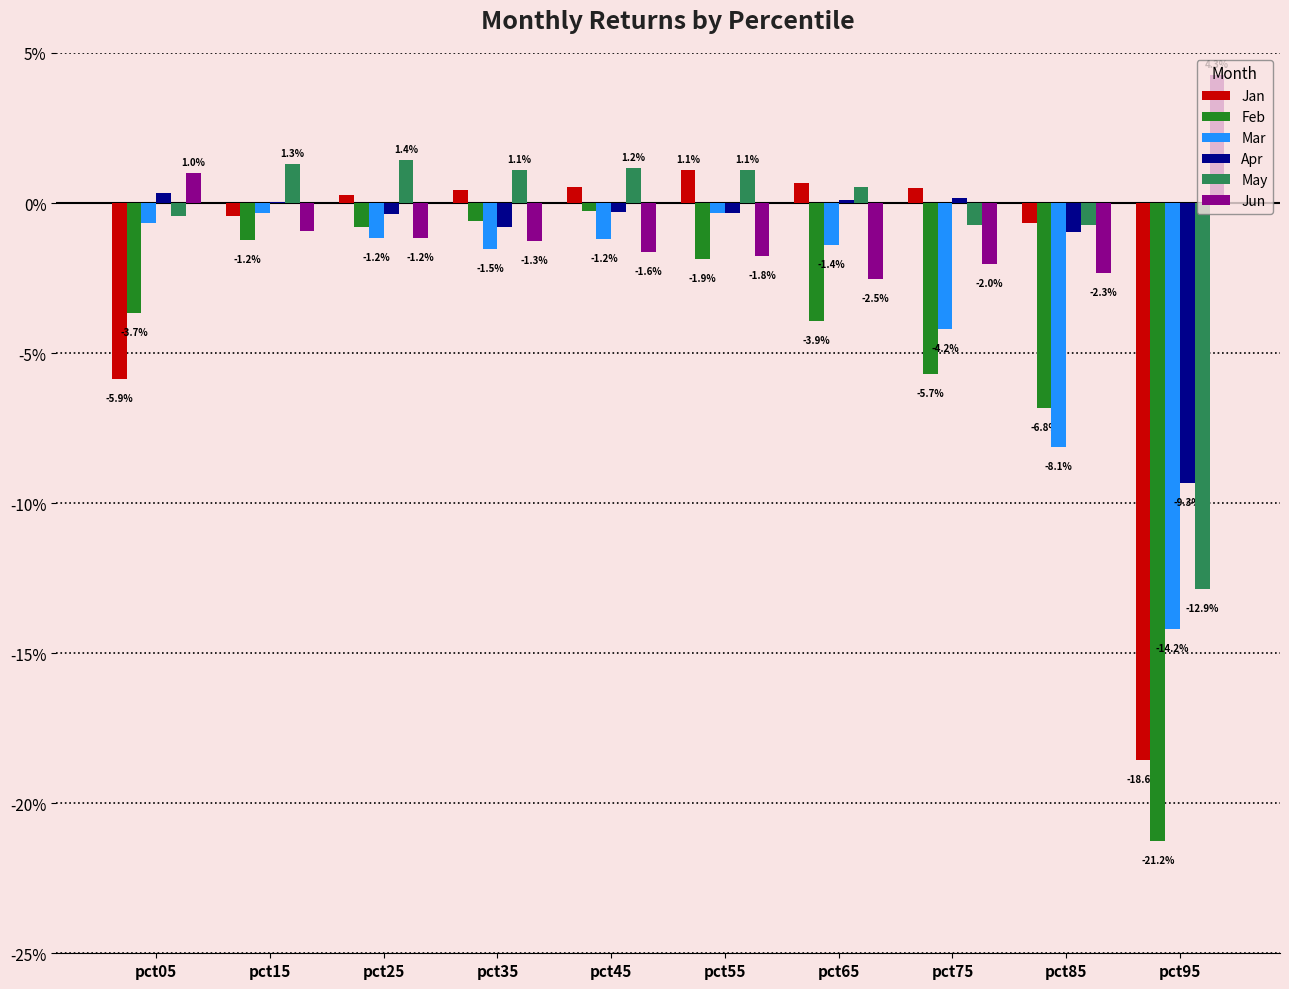

At which category is the sum across all series the highest?

pct15